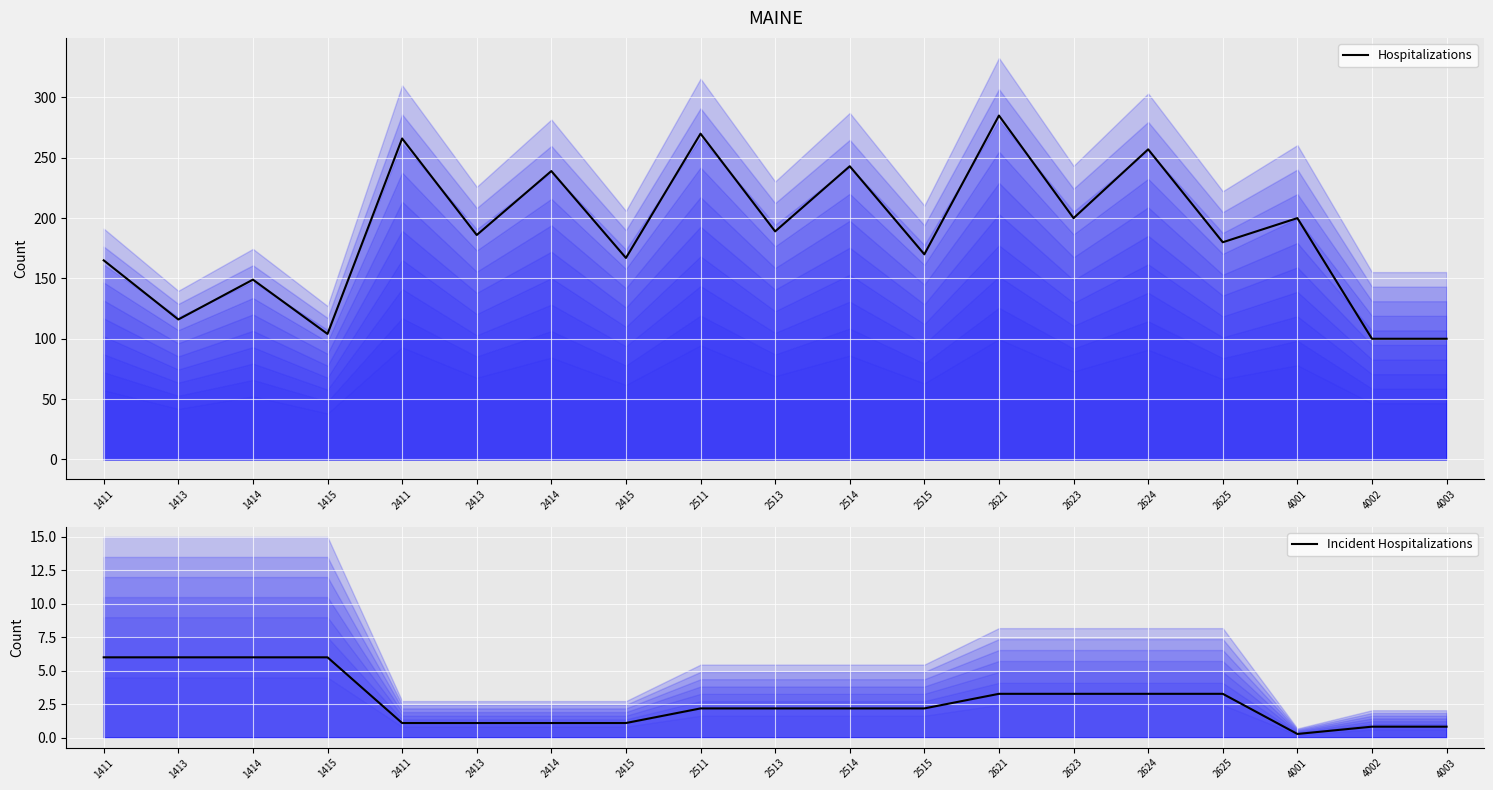

Between 2415 and 2513, which series saw the biggest shift?

Hospitalizations